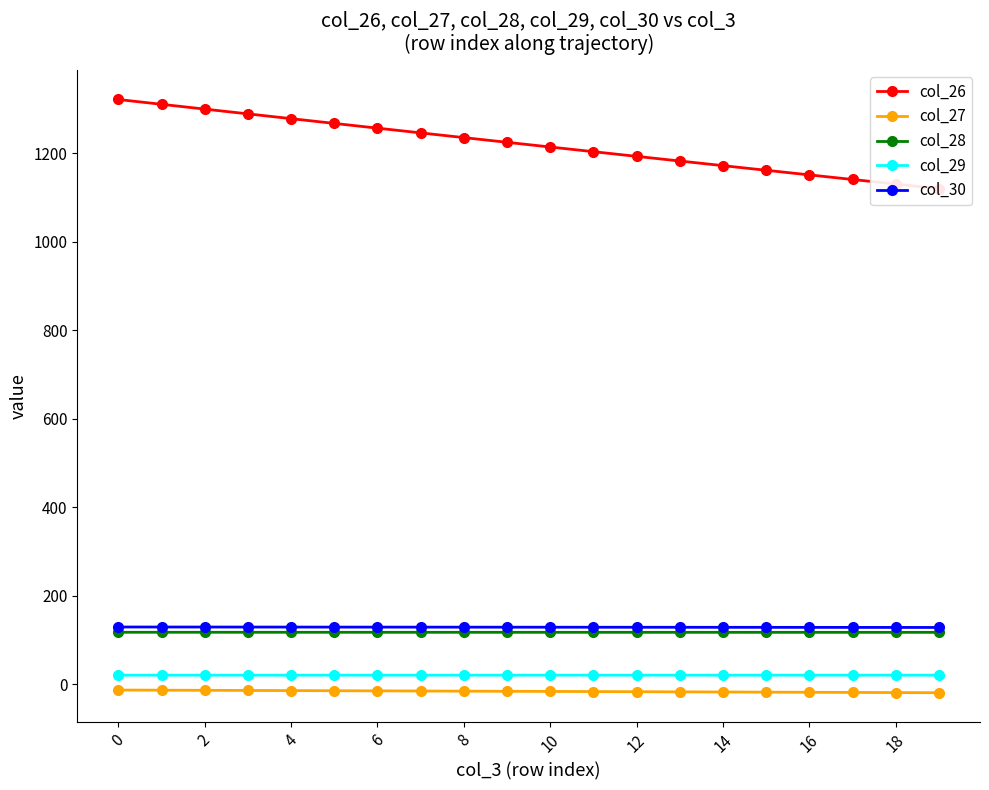

Which series has the largest range (max minus min)?

col_26